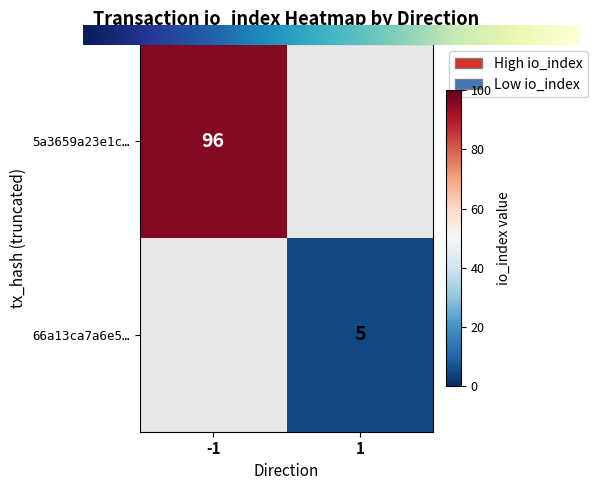

Rank the series by their average value, from highest to lowest.

5a3659a23e1c8a32ff36b9f3b58a5ebc529868d, 66a13ca7a6e575bf74b8f269089be1afe872b10